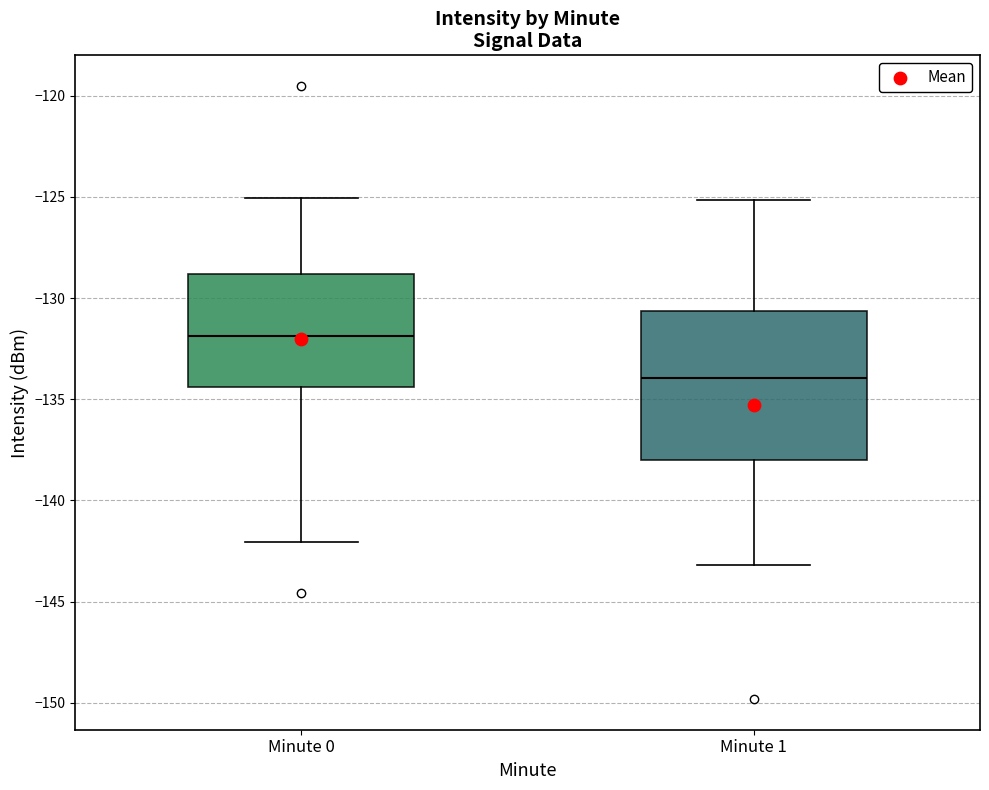

Reading left to right, transcribe this box plot: for each box, give where its median line is, the range the box spans, and where its two whiskers end, as read against the y-axis. The values are not printed on the chart, so give them approximately, as read against the axis.

Minute 0: median -132.0, box -134.5 to -129.0, whiskers -142.0 to -125.0
Minute 1: median -134.0, box -138.0 to -130.5, whiskers -143.0 to -125.0